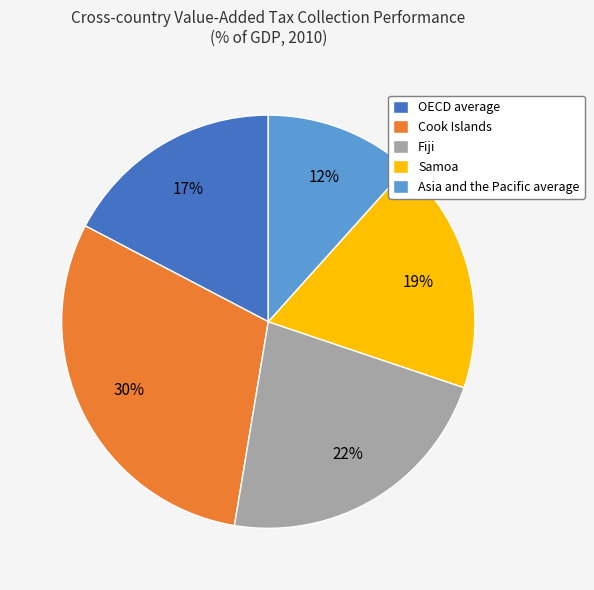

To the nearest percent, what percentage of the pie is Cook Islands?

30%